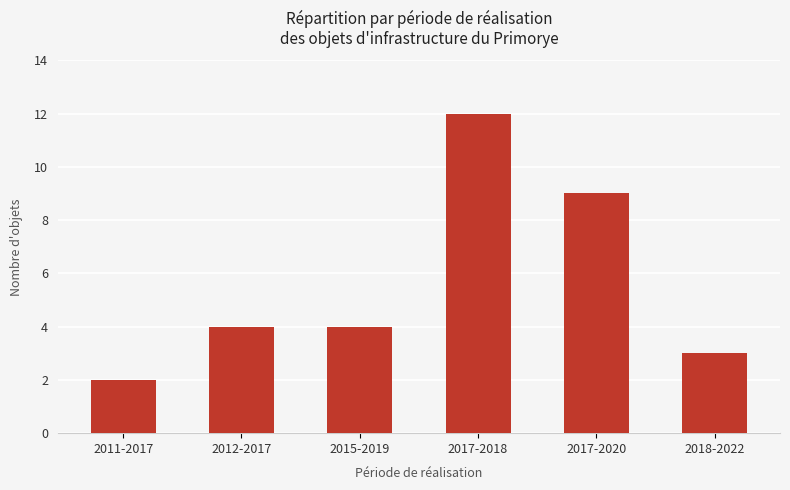

Where is the data nearest to the value 7?

2017-2020